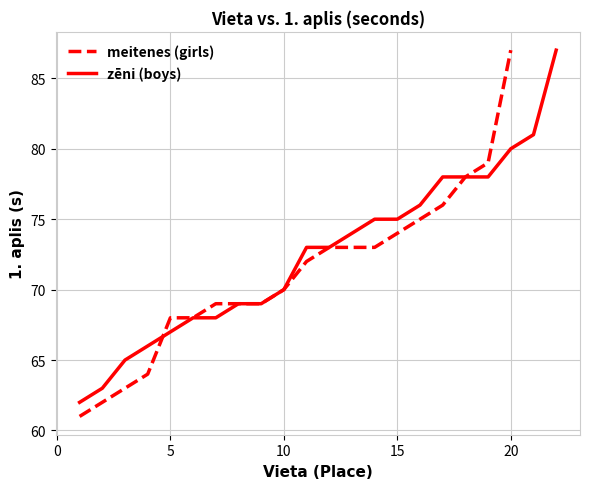

Which series has the widest spread of values?

meitenes (girls)